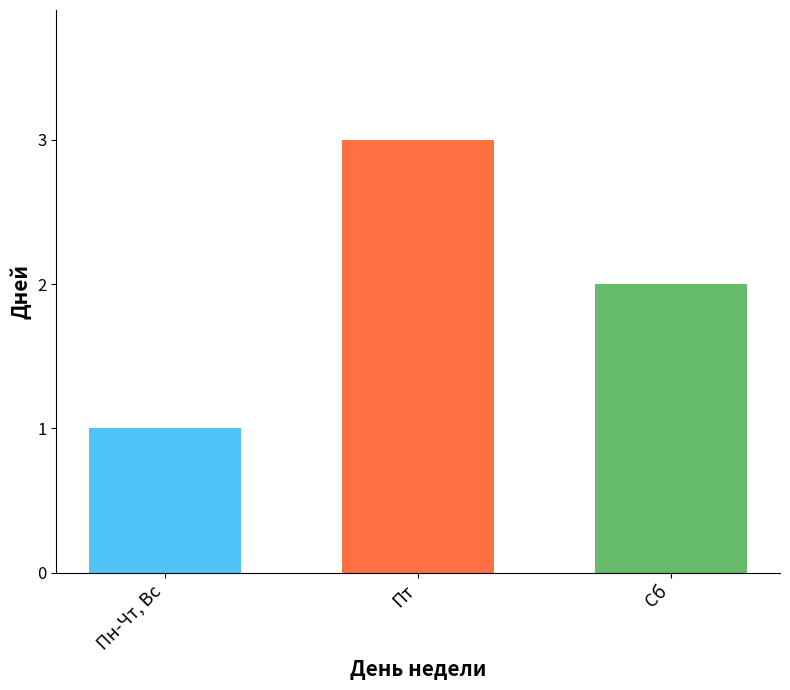

What is the ratio of the value at Пн-Чт, Вс to the value at Сб?

0.5